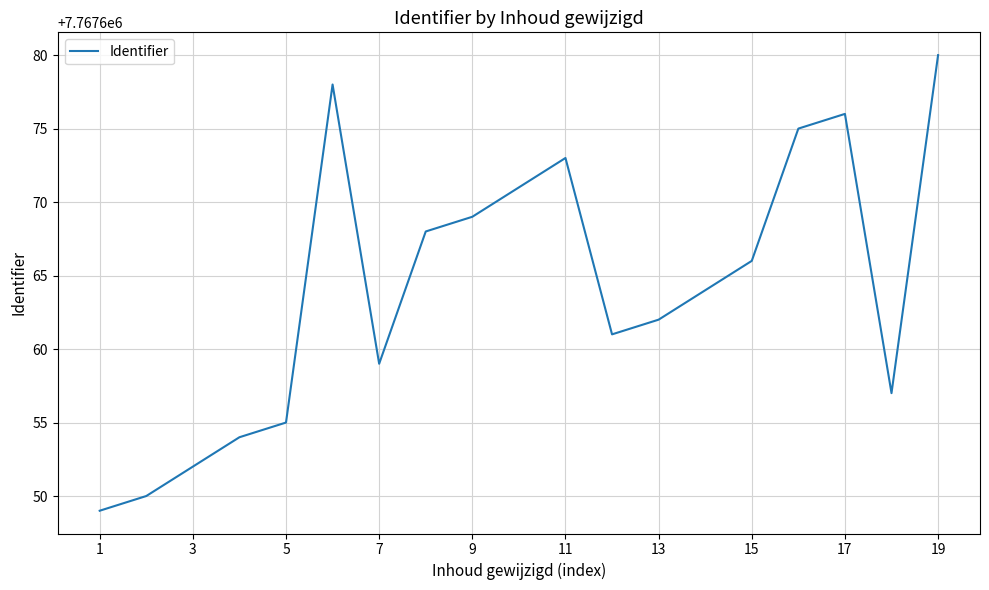

What is the maximum value shown in the chart?

7767680